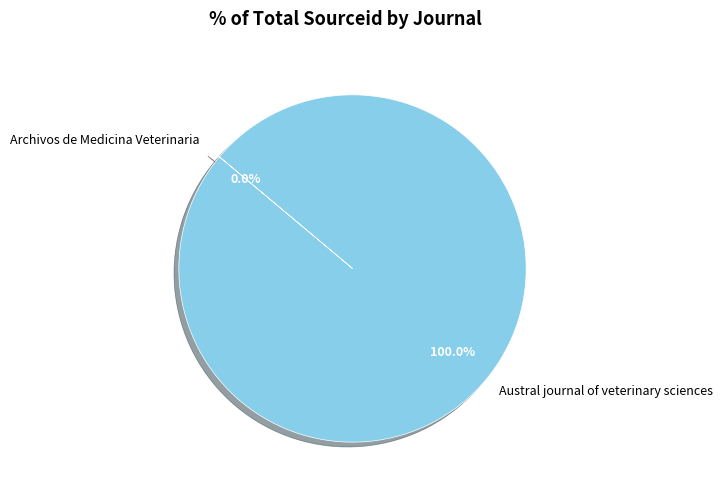

To the nearest percent, what is the average slice percentage?

50%